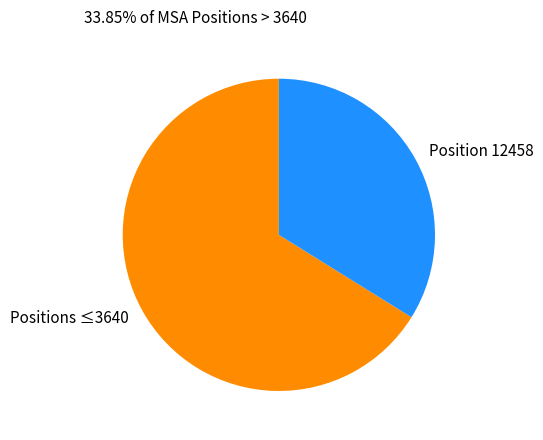

Which category accounts for the majority?

Positions ≤3640